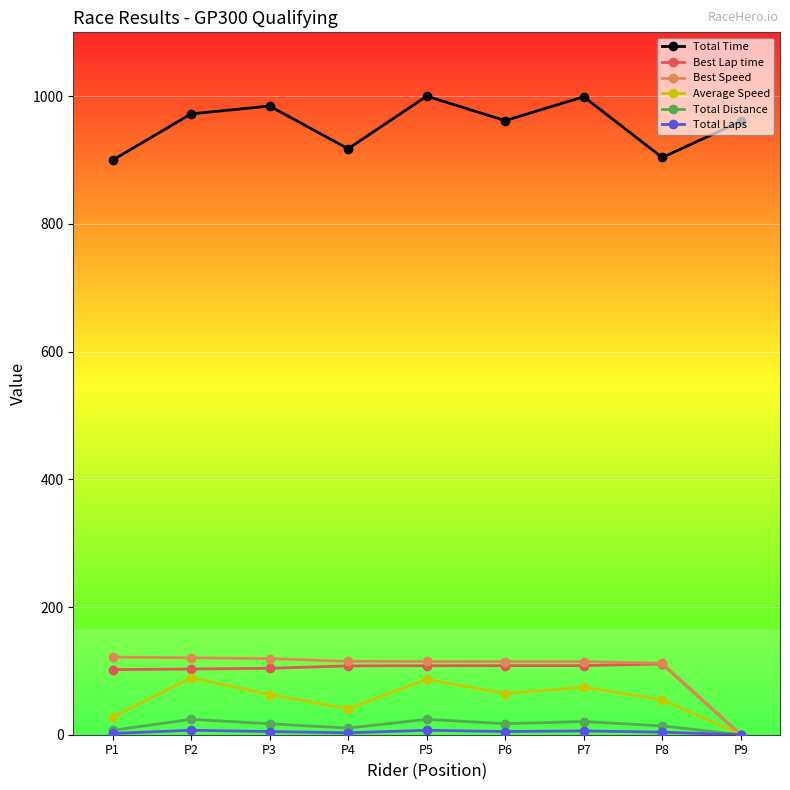

The value of Best Lap time at P4 is 156.6. True or false?

False